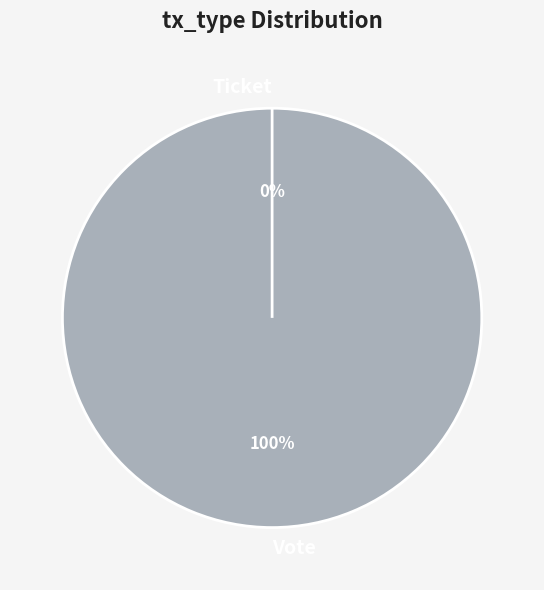

Does Vote represent more than half of the total?

Yes